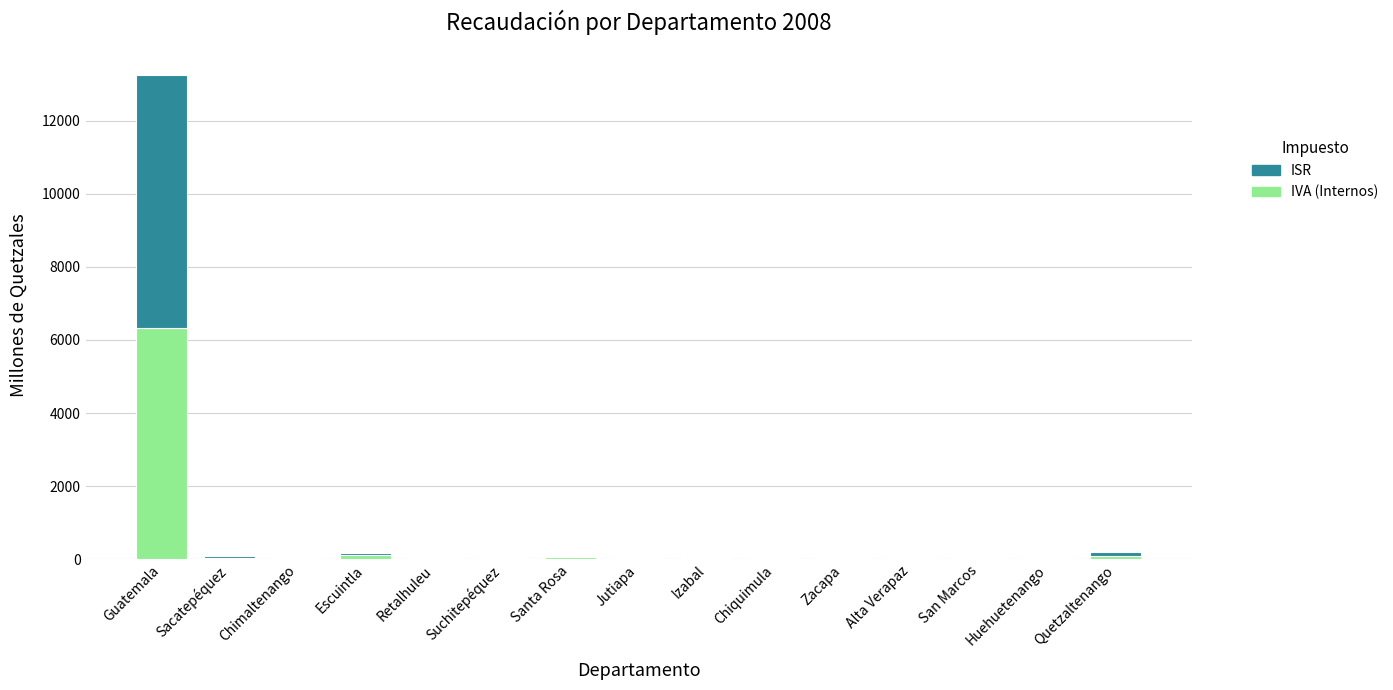

The value of IVA (Internos) at Guatemala is 3275.9. True or false?

False